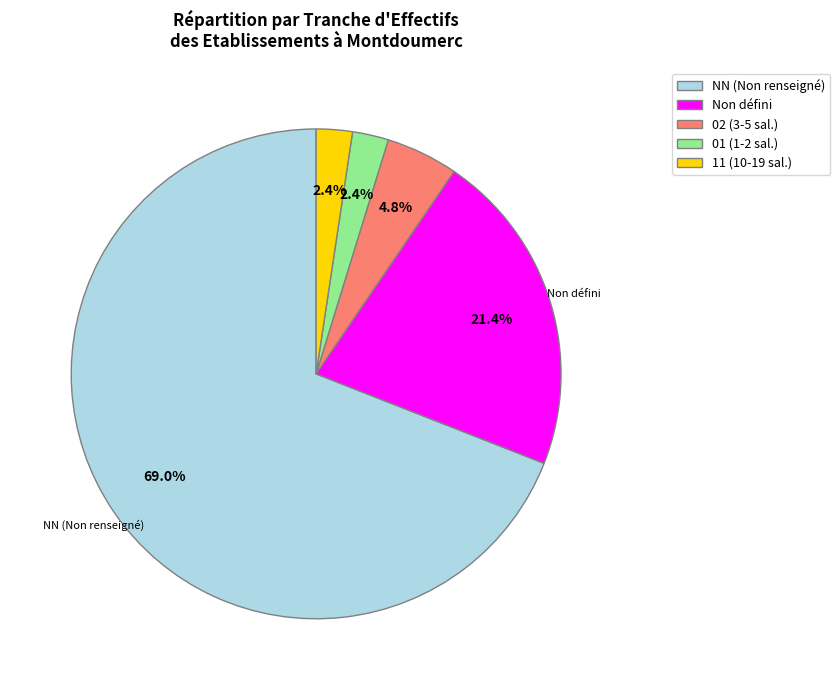

Approximately how many times larger is the value at 01 (1-2 sal.) compared to 02 (3-5 sal.)?

0.5